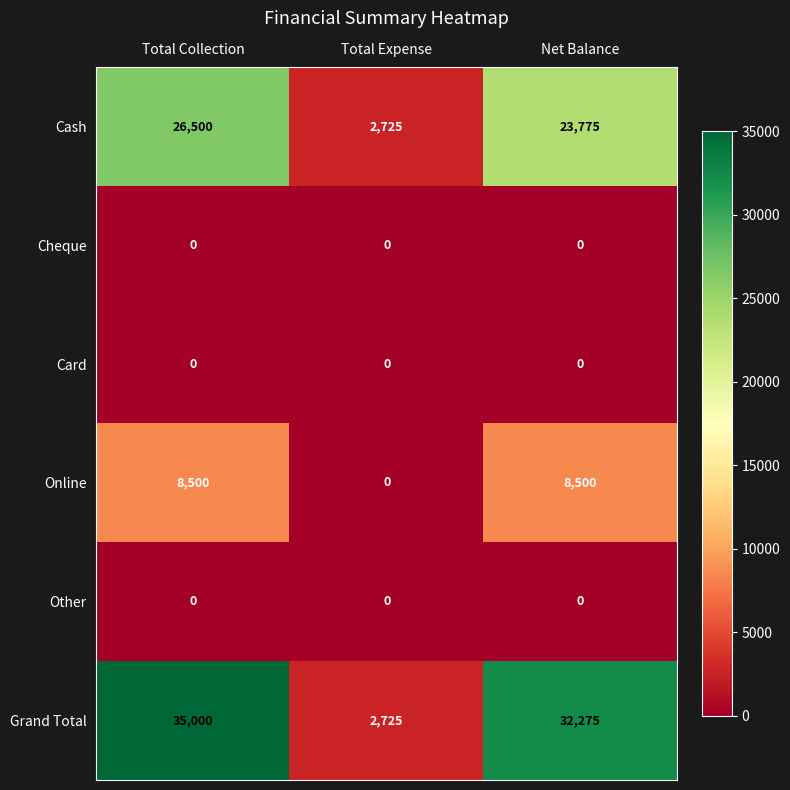

What is the difference between the highest and lowest values at Net Balance?

32275